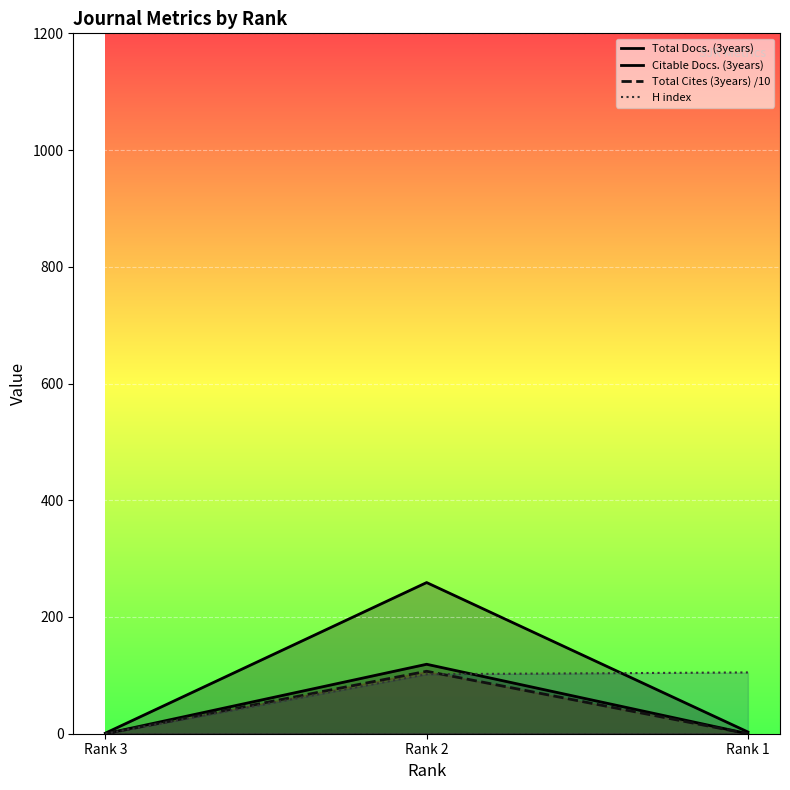

Rank the categories by H index value from lowest to highest.

Rank 3, Rank 2, Rank 1